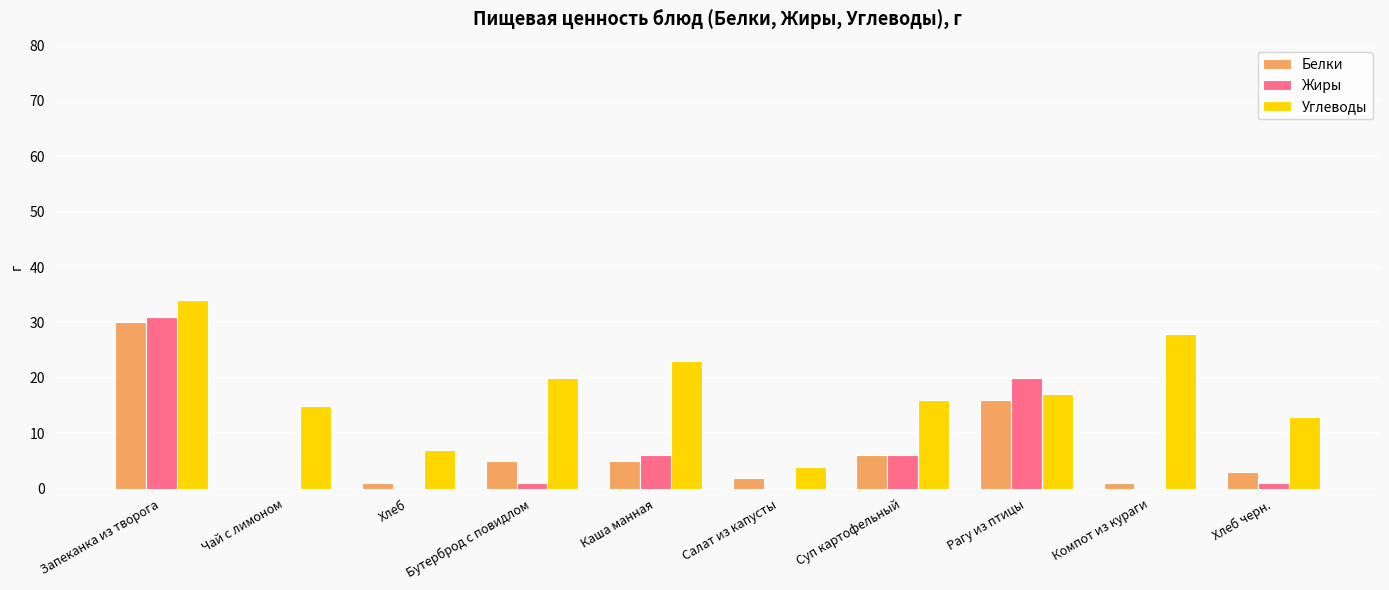

At which label does Углеводы reach its peak?

Запеканка из творога